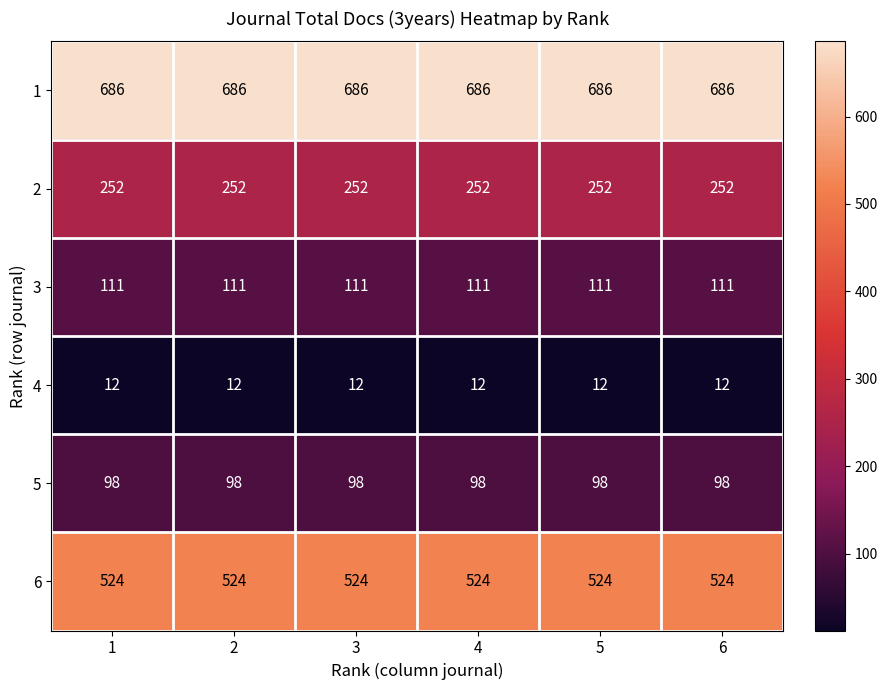

At 4, list the series in order from largest to smallest.

1, 6, 2, 3, 5, 4